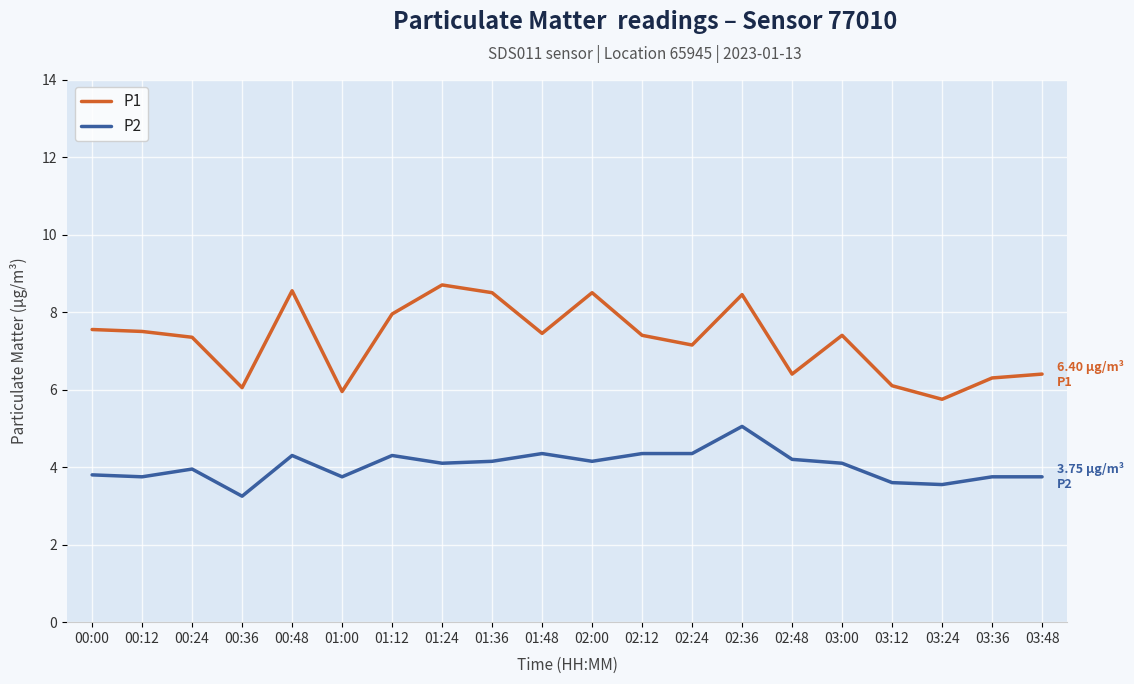

The P2 series shows 6.2 at 02:12. True or false?

False